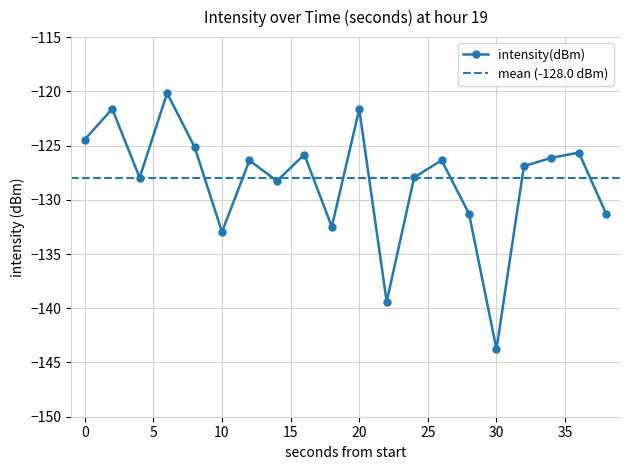

How many points are higher than both their immediate neighbors (excluding endpoints)?

7